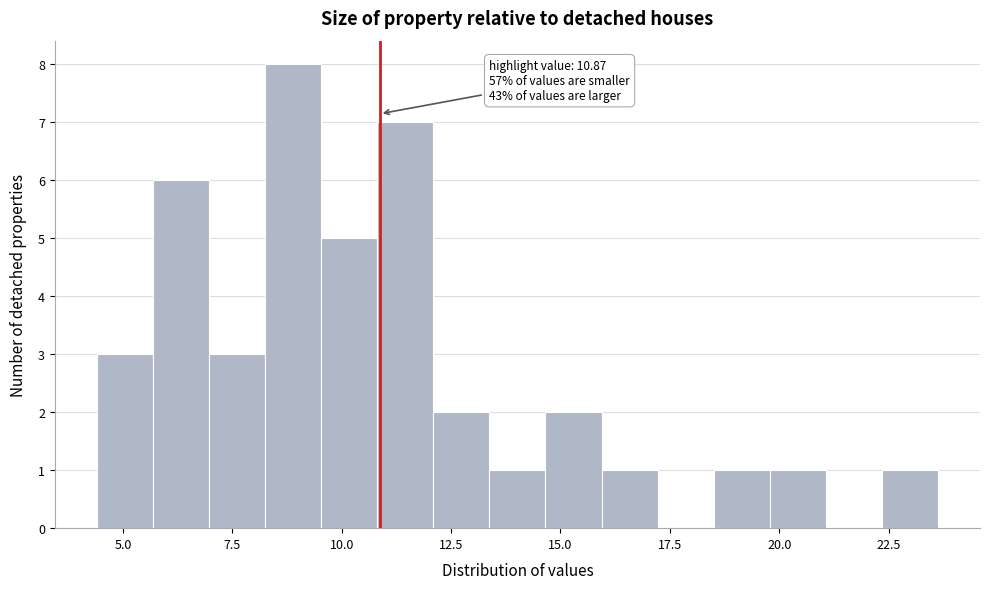

Read against the x-axis, roughly where is the centre of the tallest bar?

9.0